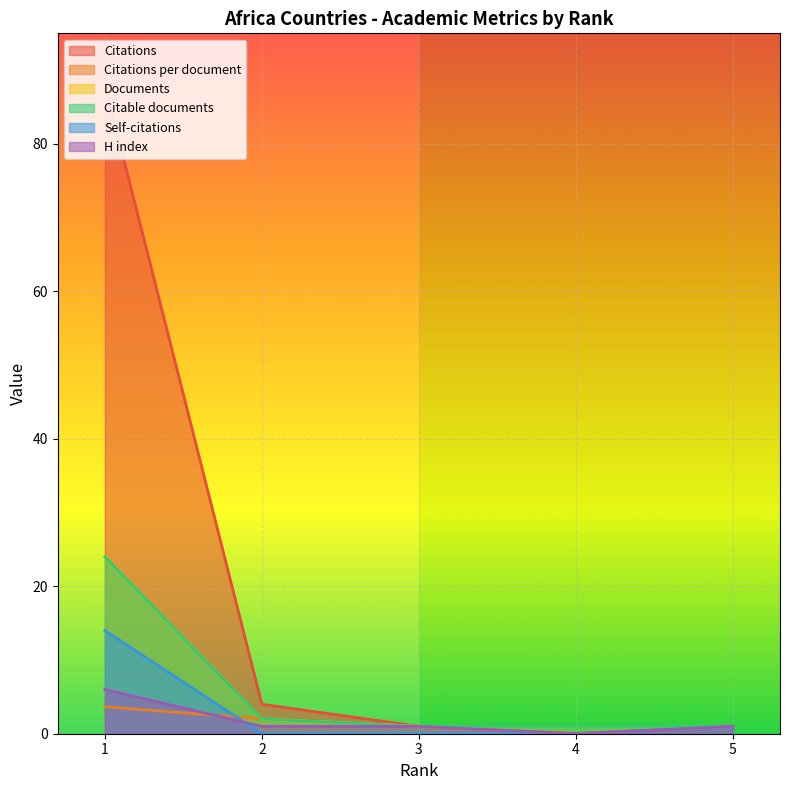

Is it true that Documents equals 24.0 at 1?

True